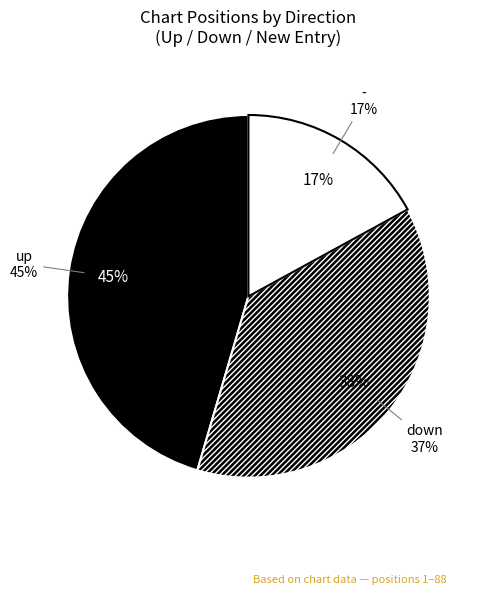

Does up account for over 50% of the chart?

No